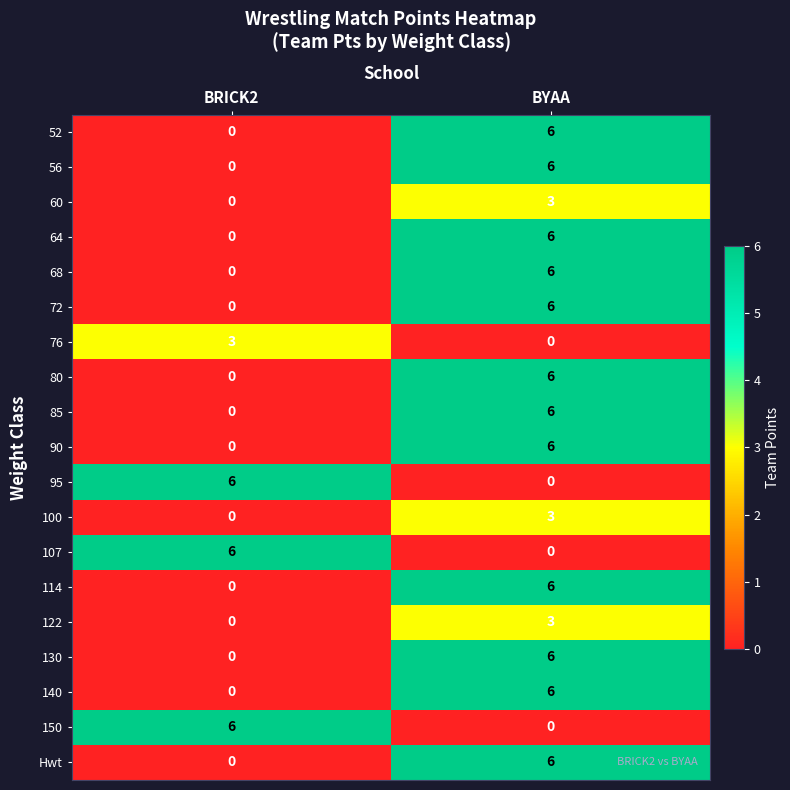

What is the difference between the highest and lowest values at BRICK2?

6